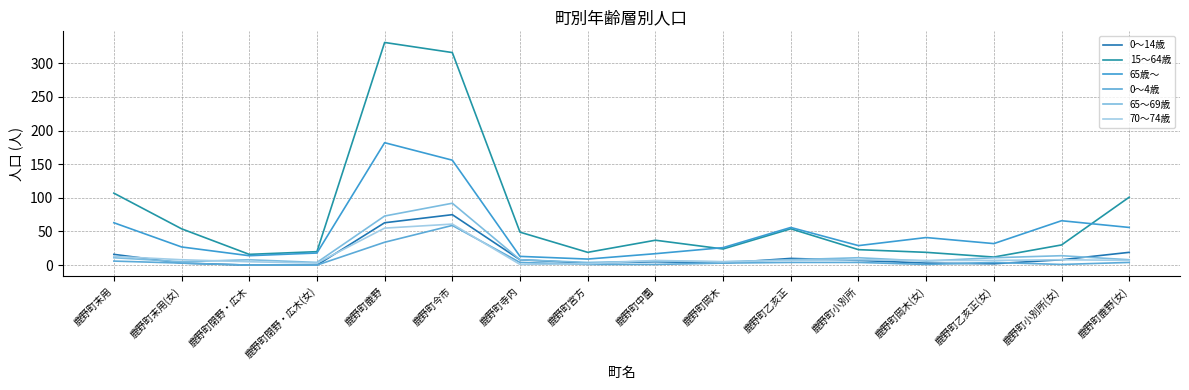

At which category is the sum across all series the highest?

鹿野町今市